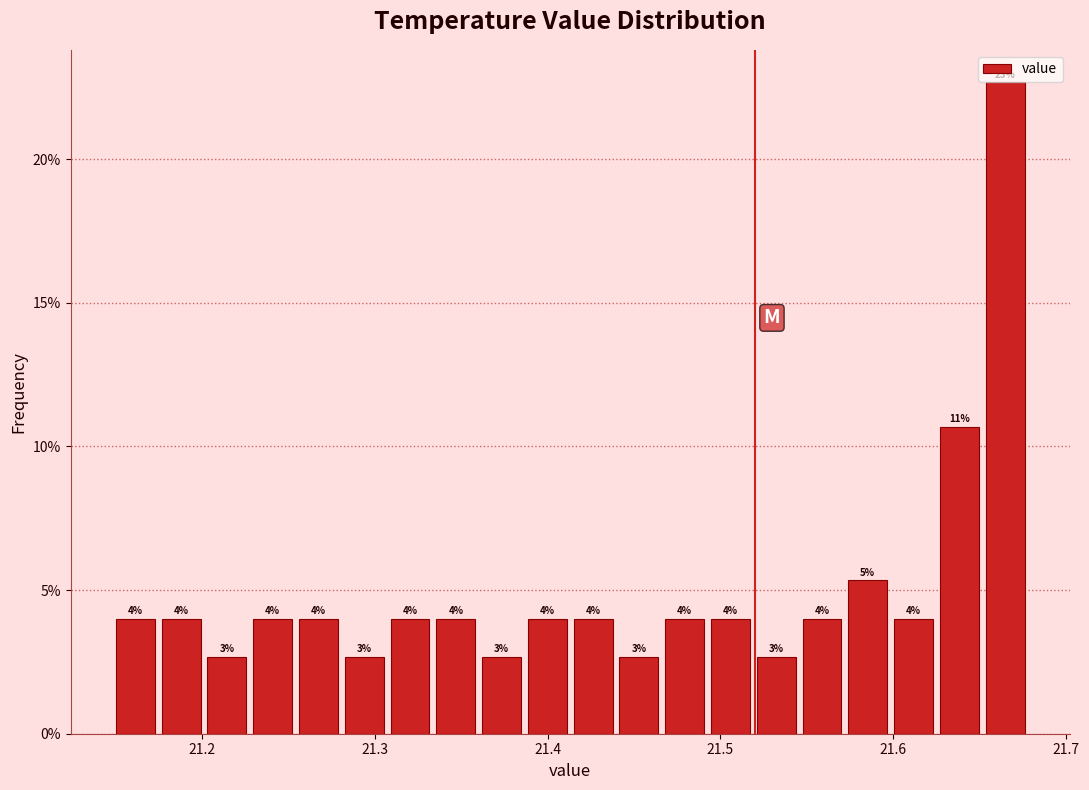

Read against the x-axis, roughly where is the centre of the tallest bar?

21.66